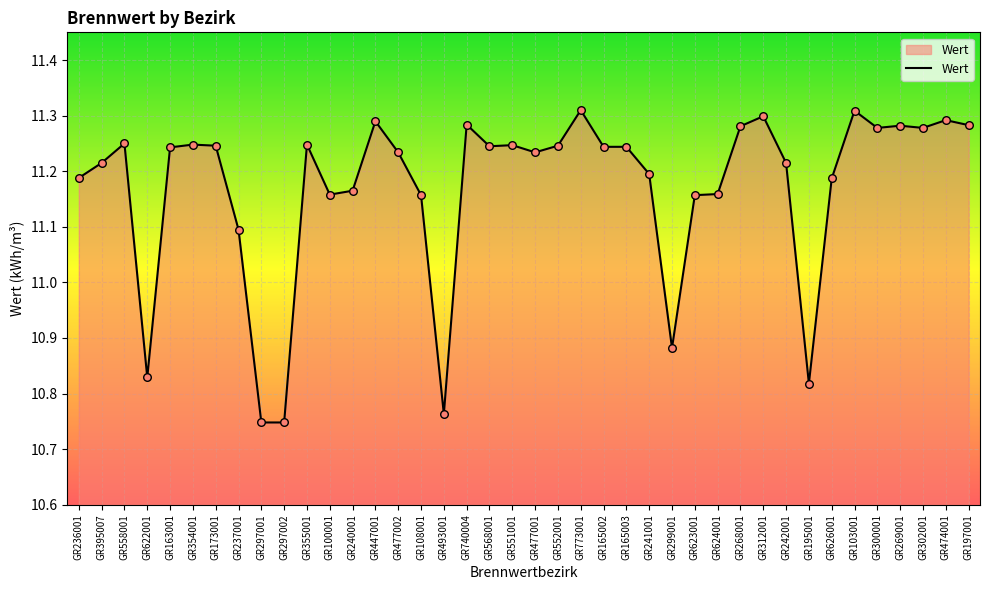

Between GR165003 and GR197001, which is larger?

GR197001